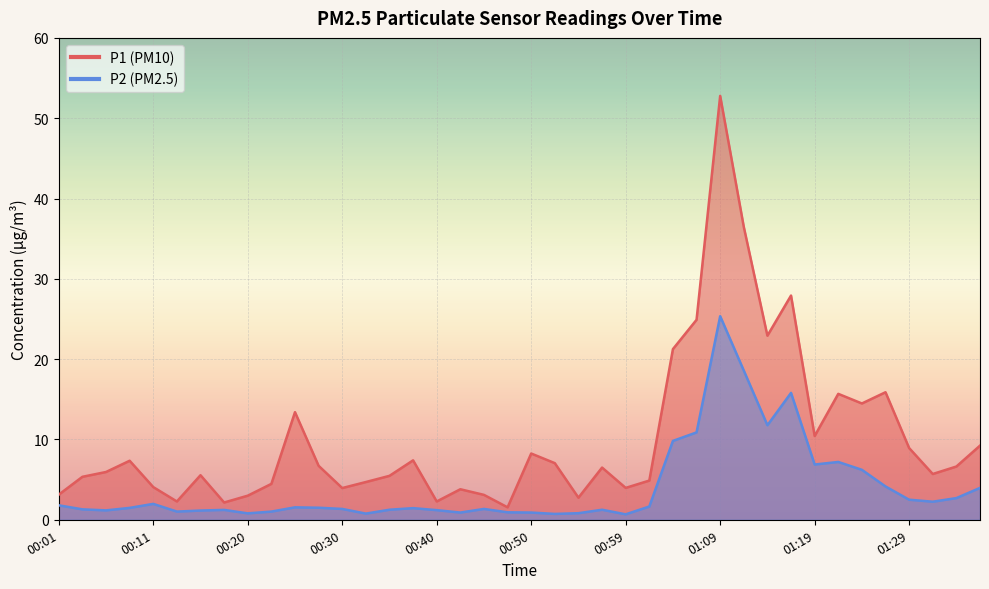

Which series has the largest total across all categories?

P1